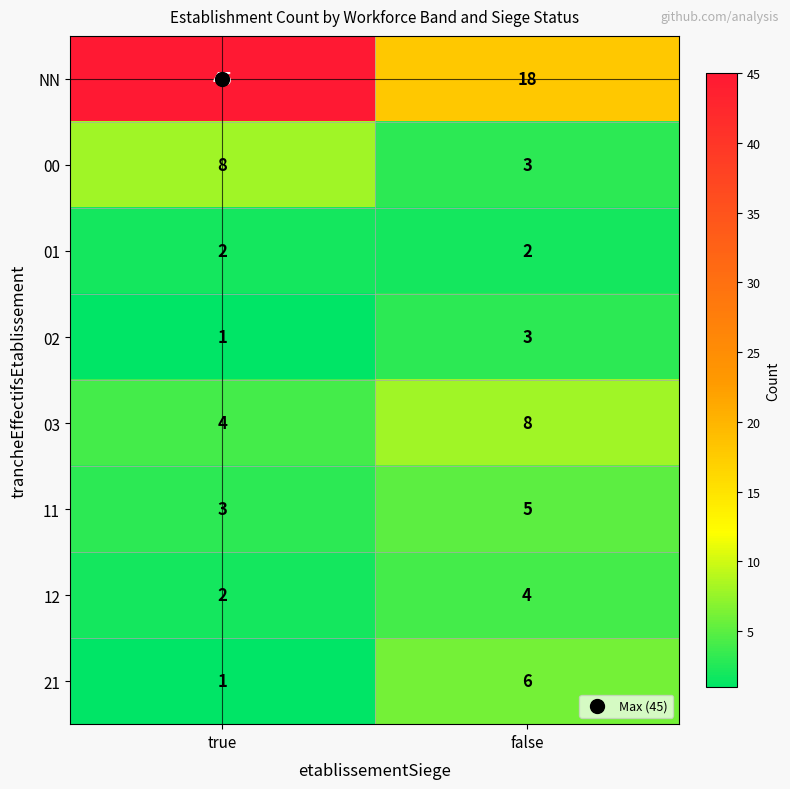

At how many categories does at least one series exceed 4?

2